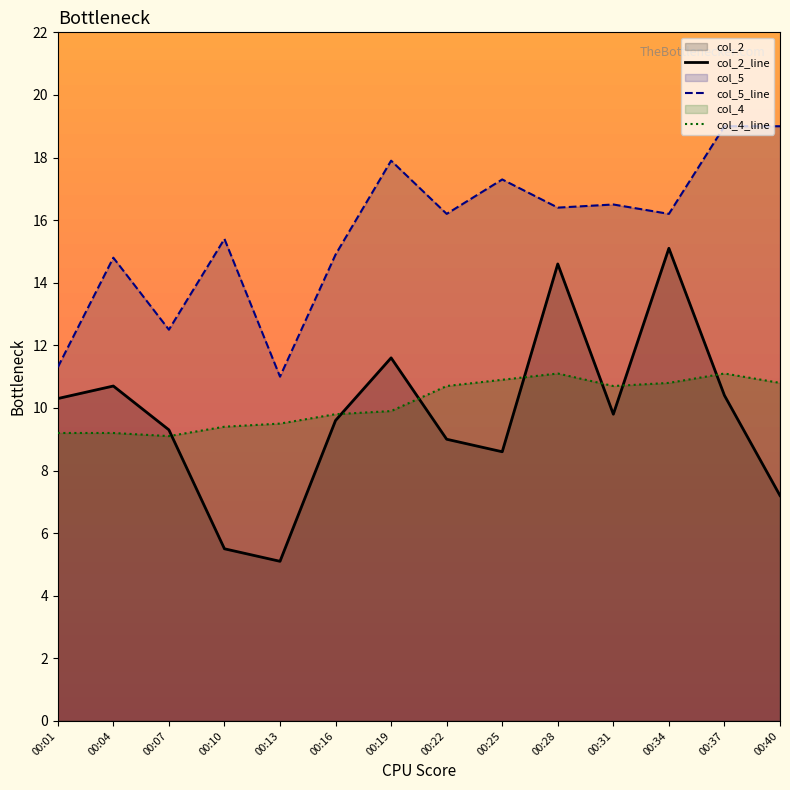

What is the approximate value of col_2_line at 00:13?

5.1